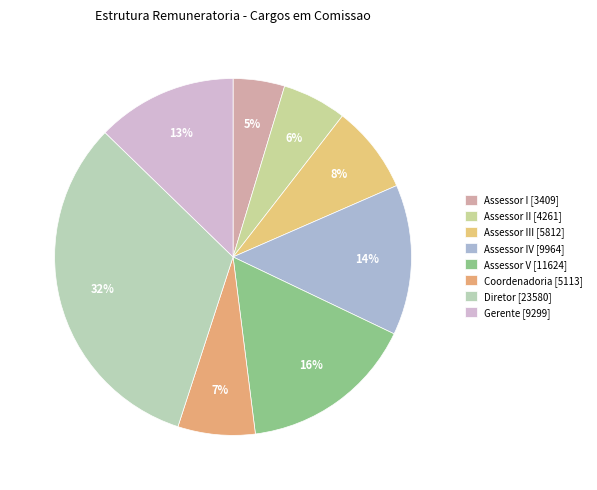

To the nearest percent, what is the average slice percentage?

13%